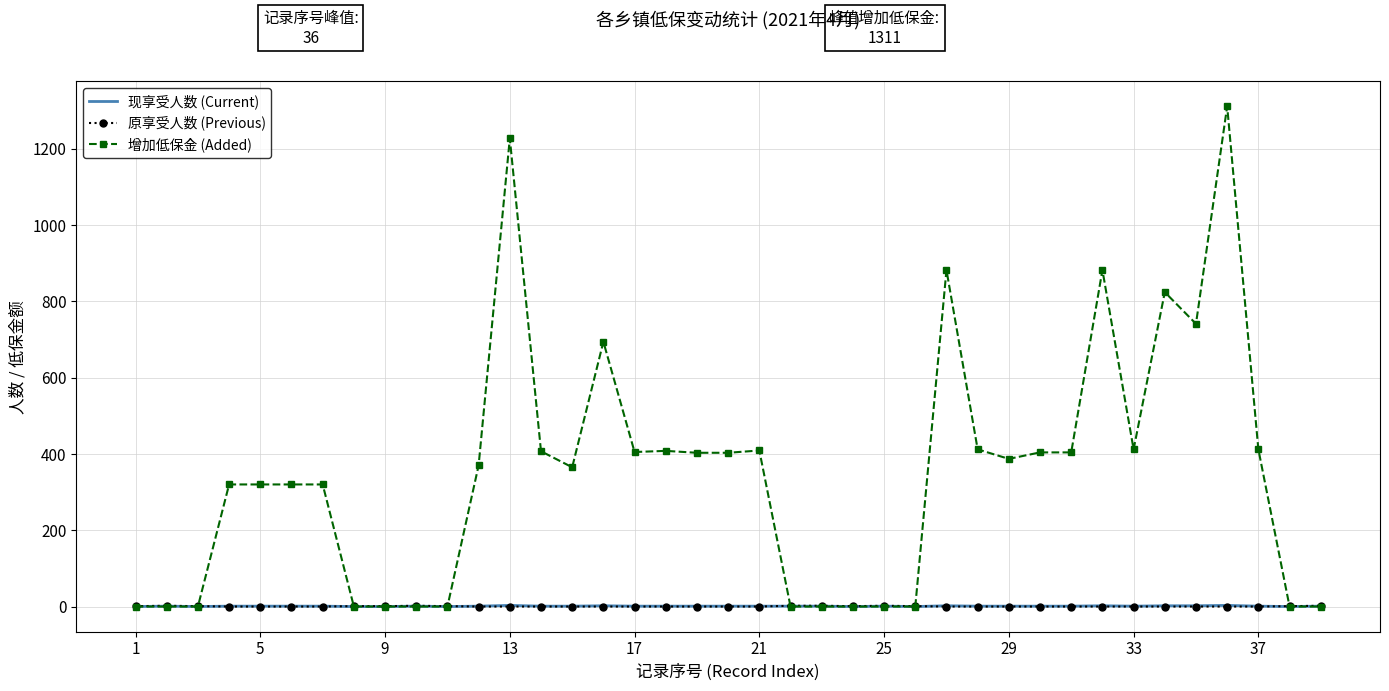

What is the maximum value shown in the chart?

1311